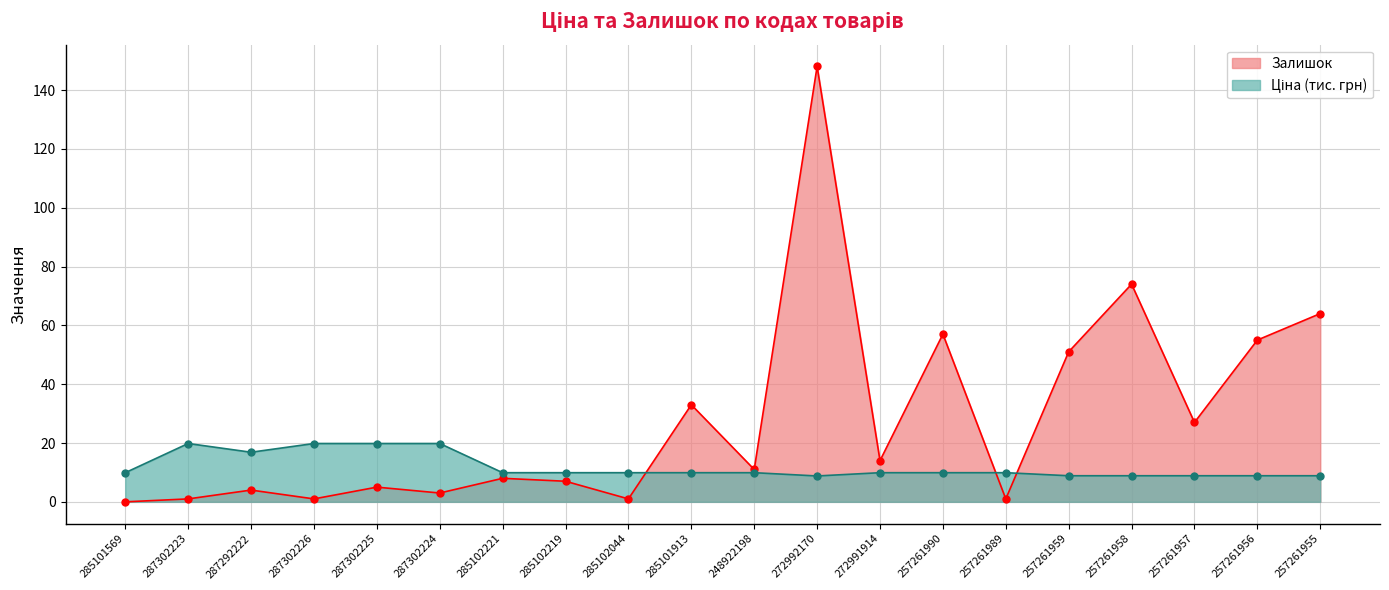

How many distinct data groups are displayed?

2